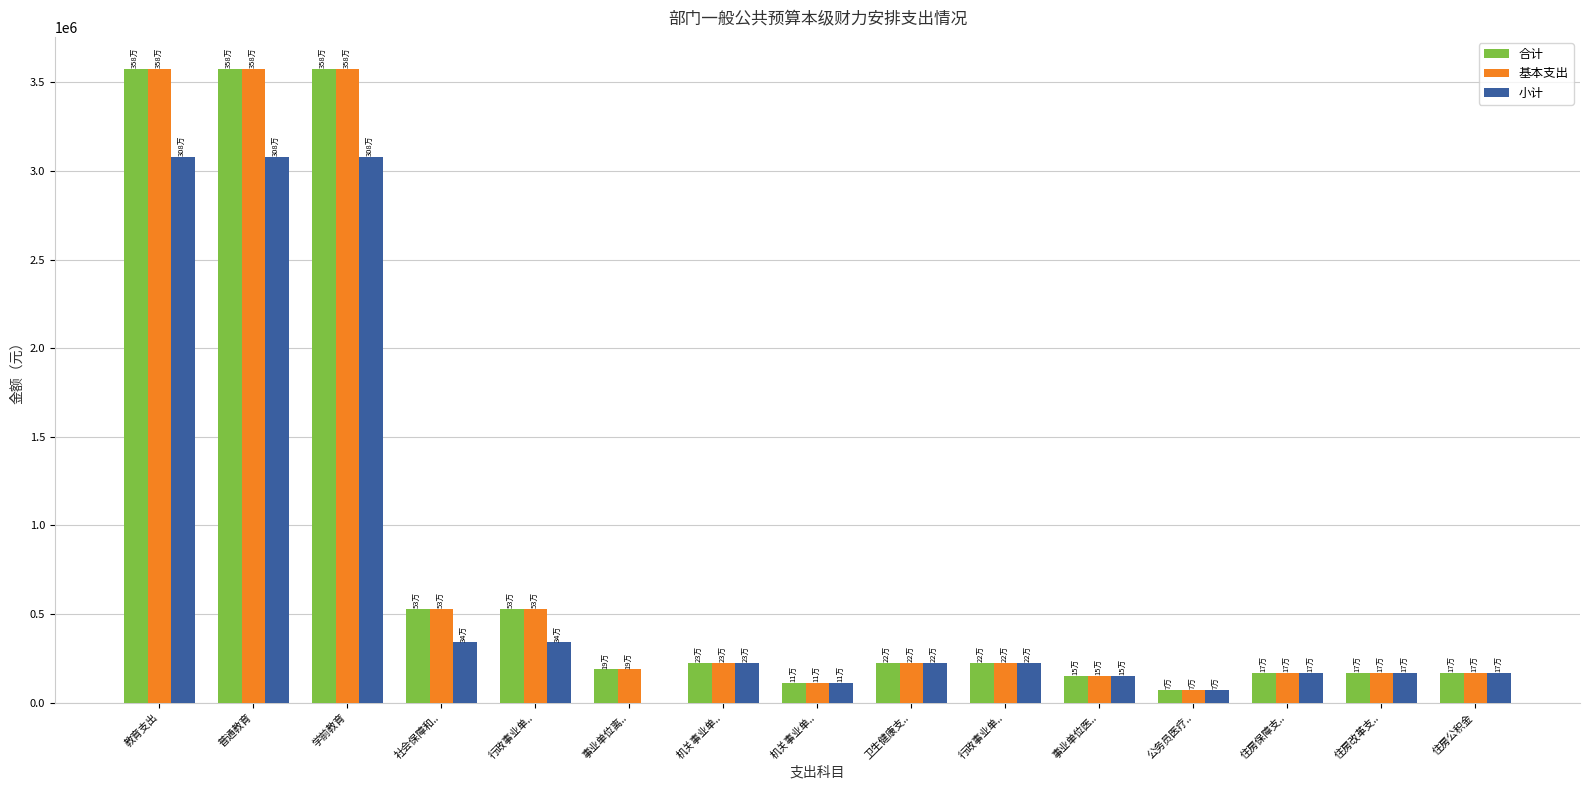

What is the label of the 7th bar from the right?

卫生健康支..